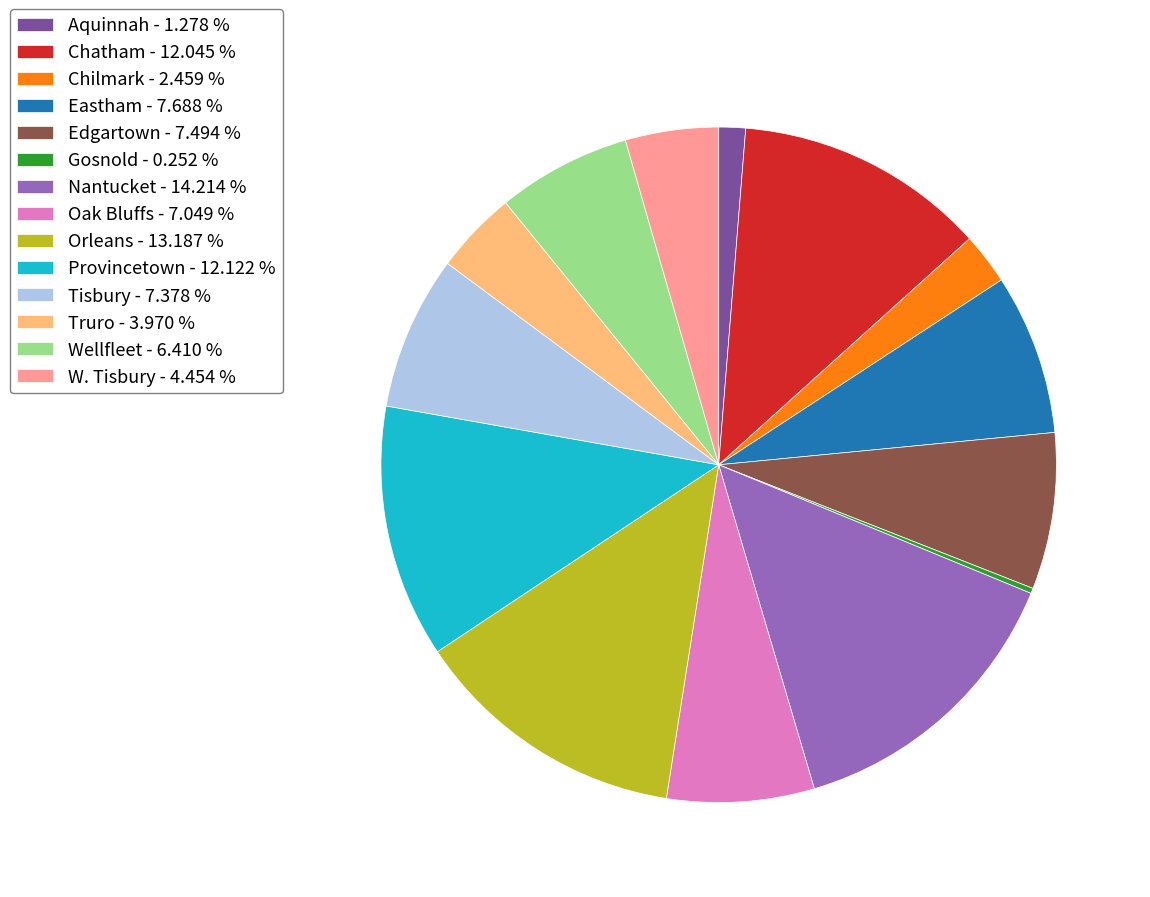

Is the sum of Wellfleet - 6.410 % and Provincetown - 12.122 % greater than half?

No